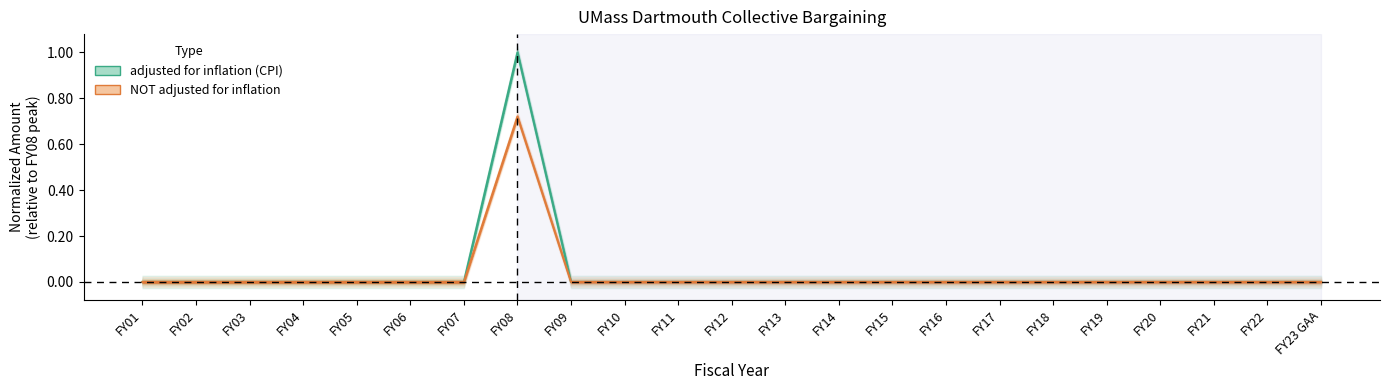

In adjusted for inflation (CPI), how many points are higher than both neighbors (excluding endpoints)?

1